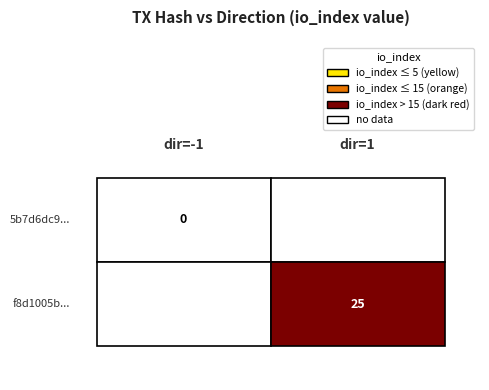

Is it true that f8d1005b2d800545e824c2ddcfc7c2f28437e82 equals 1 at direction?

True